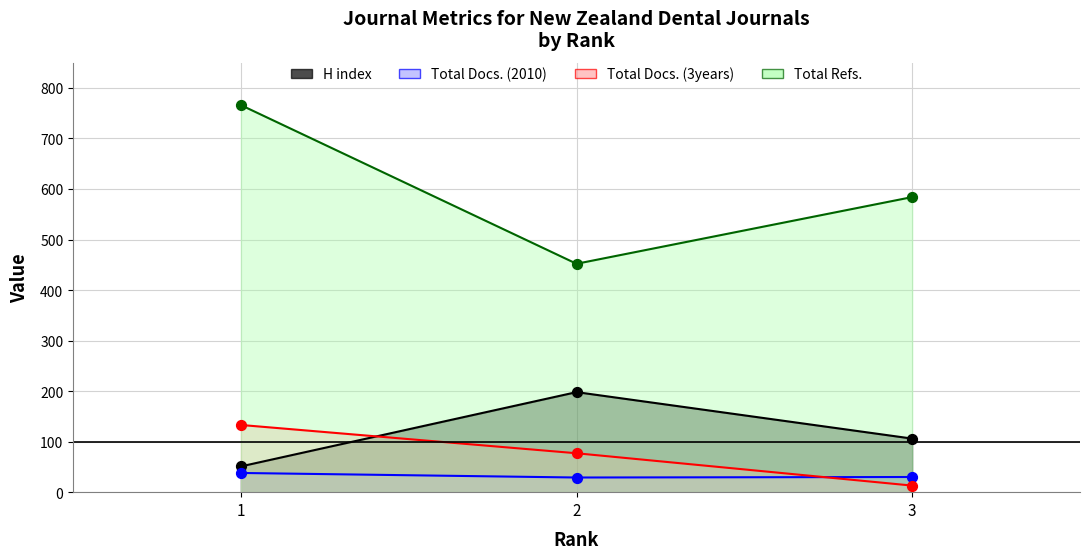

Which series has the largest total across all categories?

Total Refs.